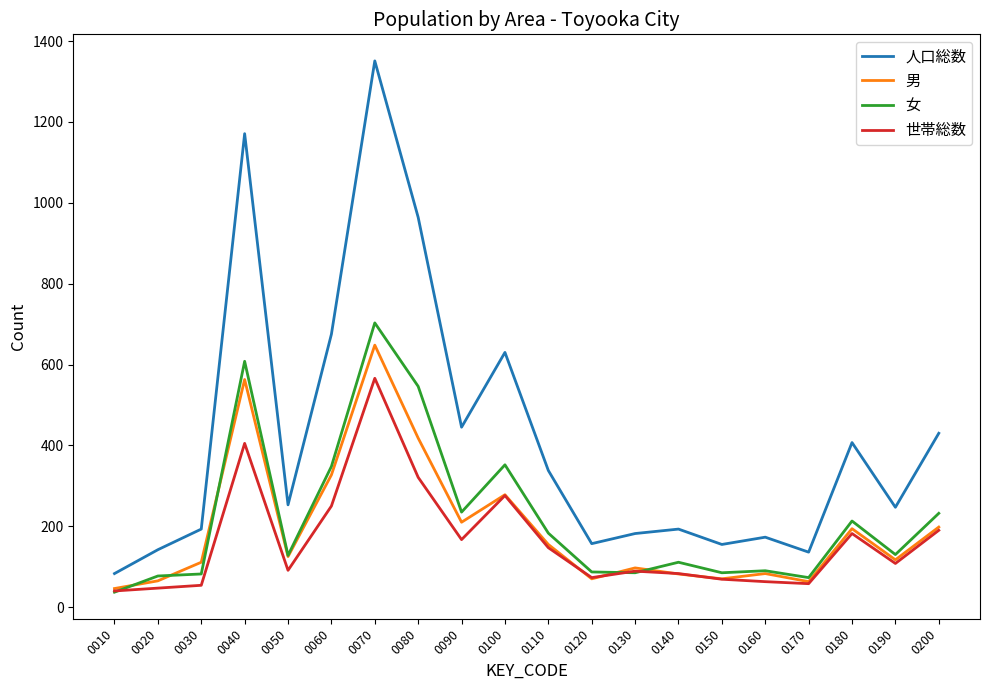

Rank the series by their maximum value, from highest to lowest.

人口総数, 女, 男, 世帯総数